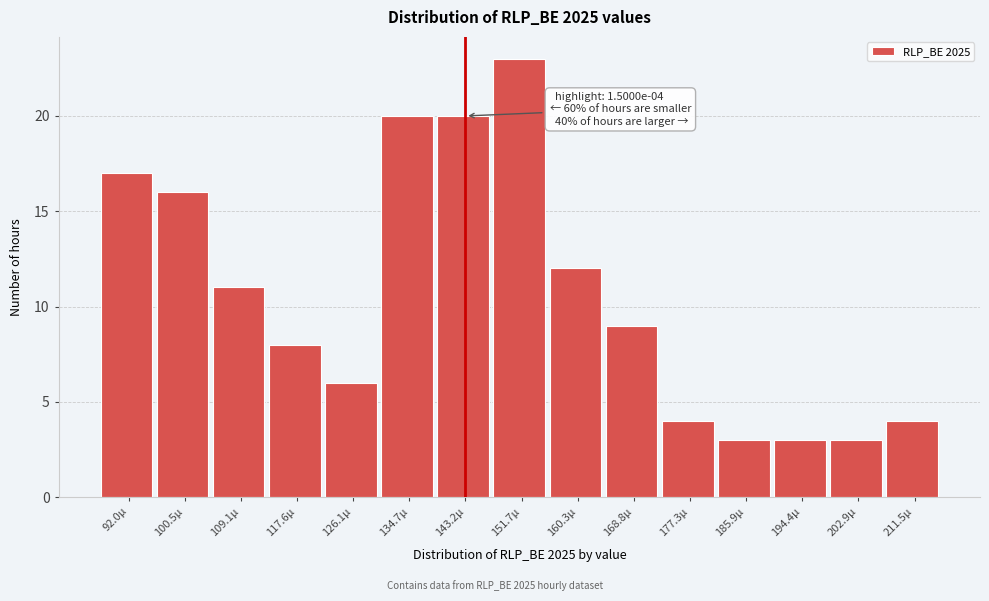

Reading left to right, transcribe all the data shown in this chart.

17	16	11	8	6	20	20	23	12	9	4	3	3	3	4